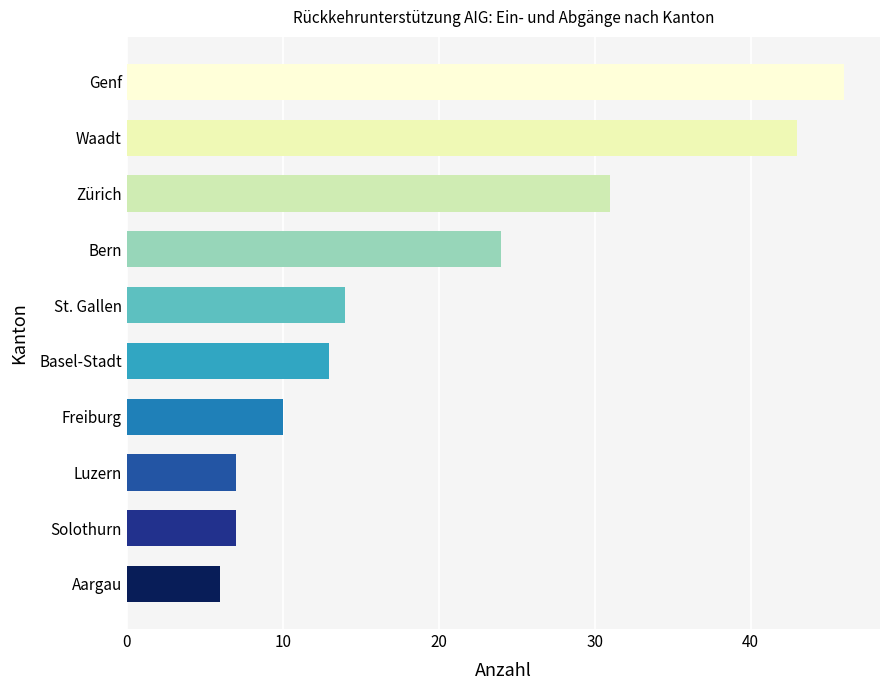

What is the ratio of the value at Luzern to the value at St. Gallen?

0.5